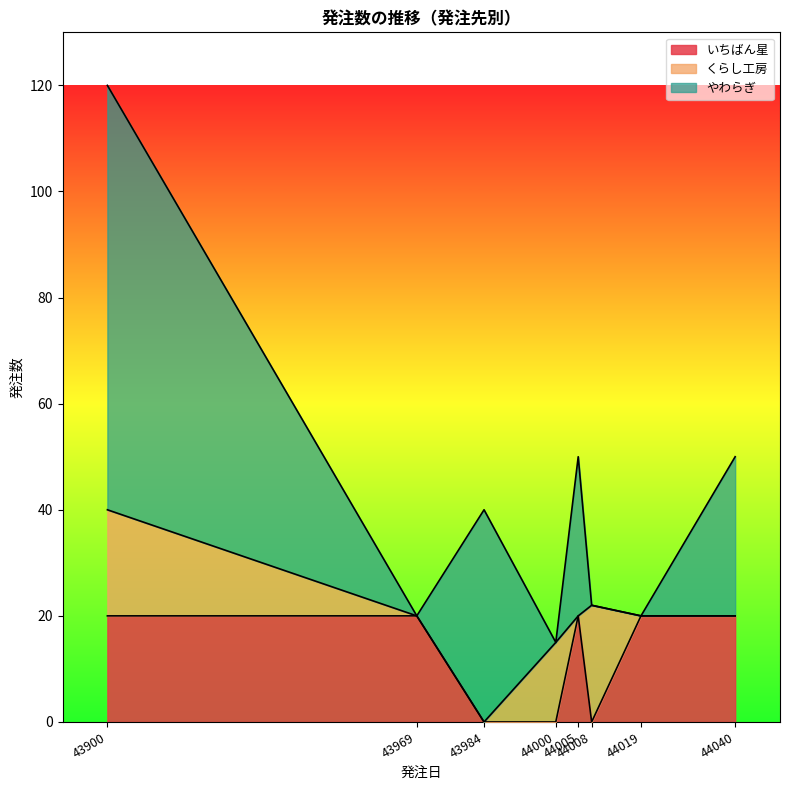

Rank the series by their maximum value, from highest to lowest.

やわらぎ, くらし工房, いちばん星